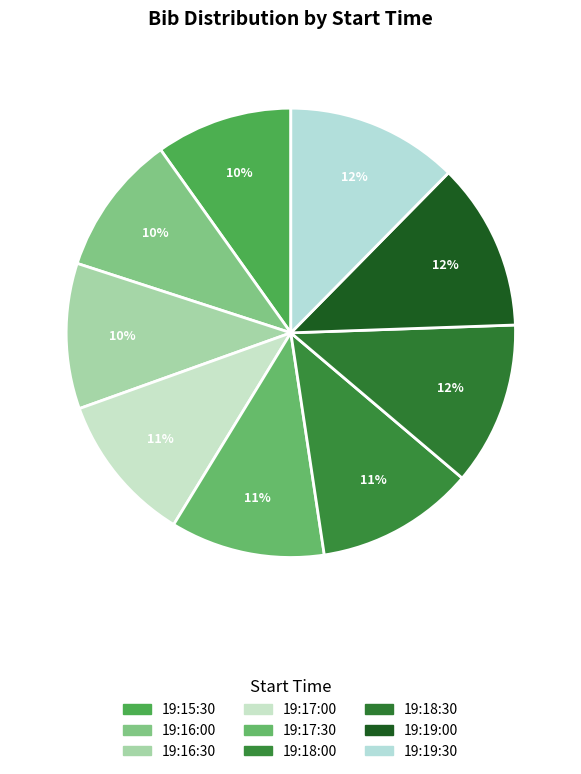

Is it true that 19:19:00 is 12% of the pie?

True